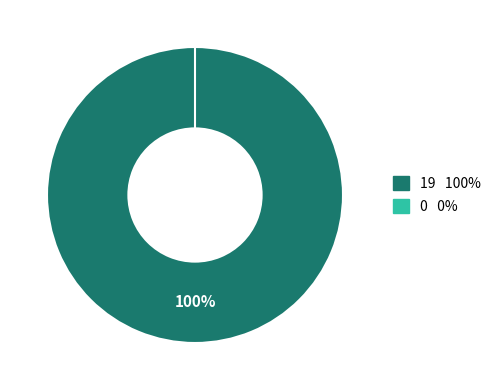

True or false: 0 accounts for 12% of the total.

False